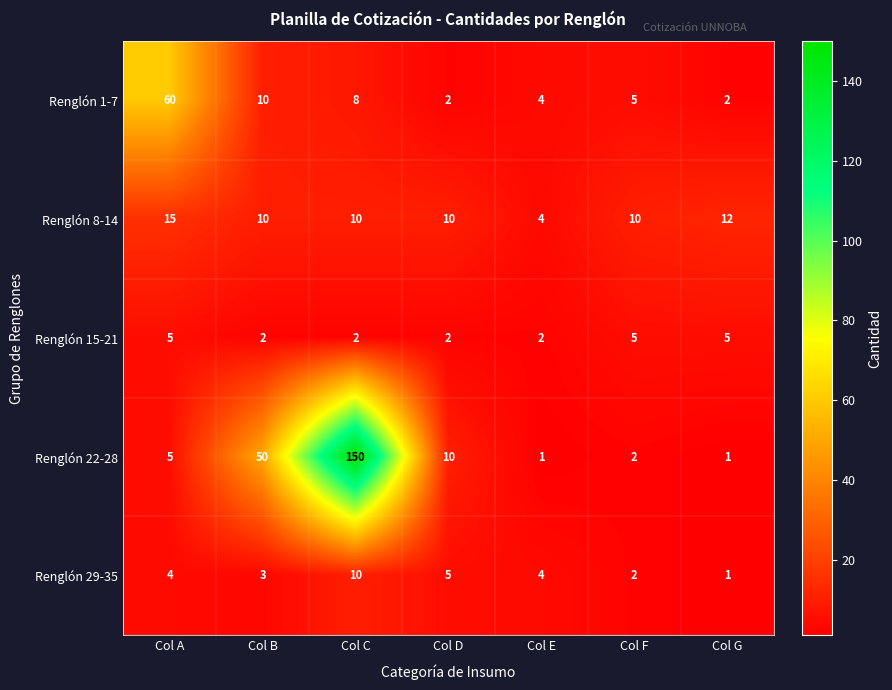

The Renglón 29-35 series shows 10 at Col C. True or false?

True